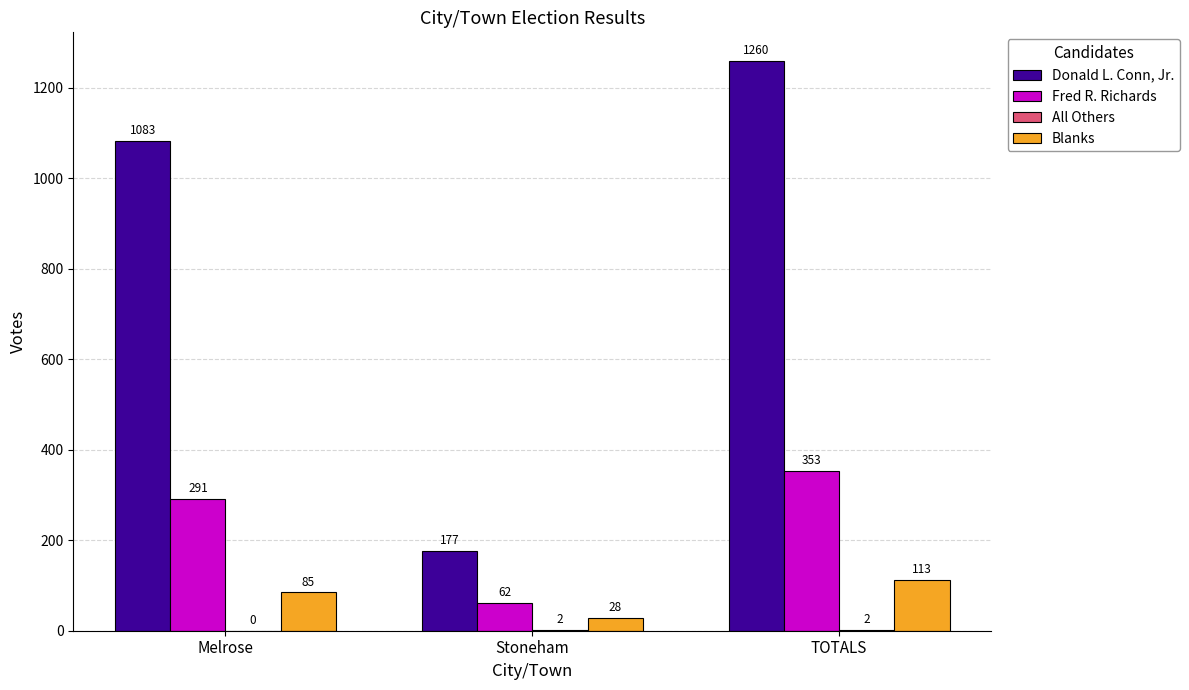

At which category is the sum across all series the highest?

TOTALS